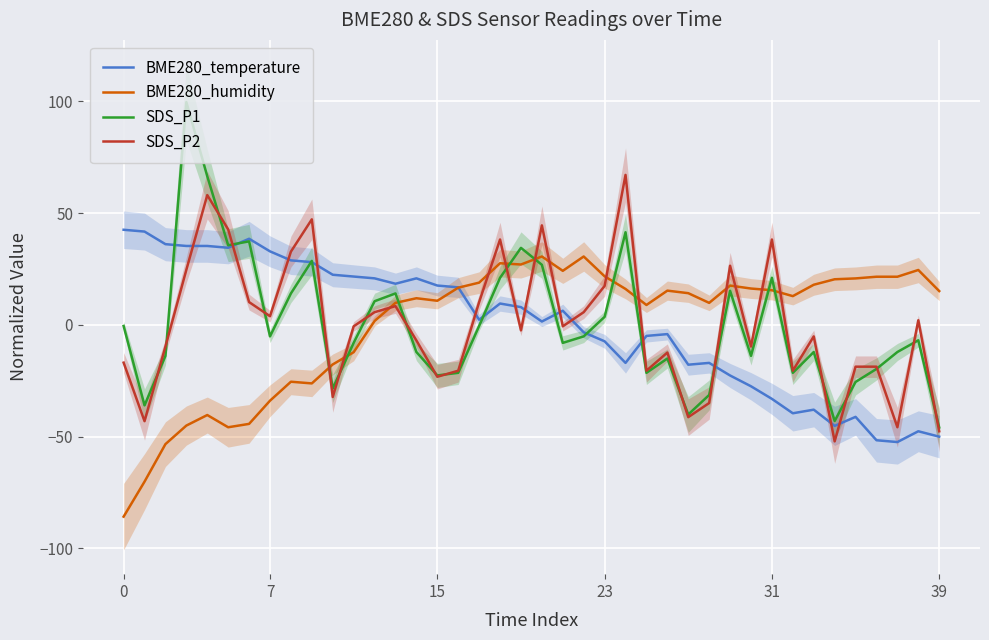

What is the label of the 2nd point from the right?

38